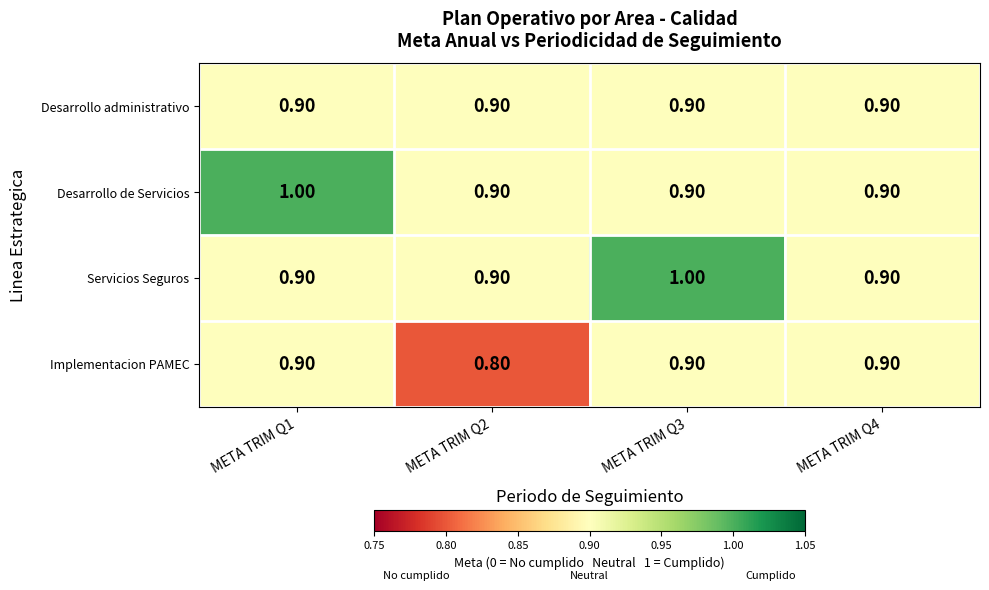

Which series changed the most between META TRIM Q3 and META TRIM Q4?

Servicios Seguros